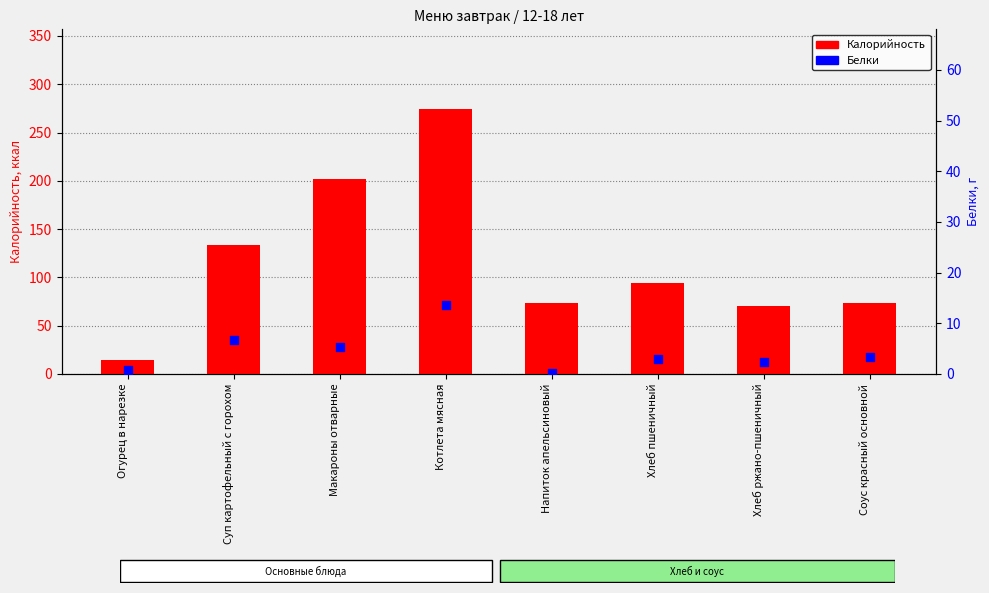

What are all the series names shown in the legend?

Калорийность, Белки